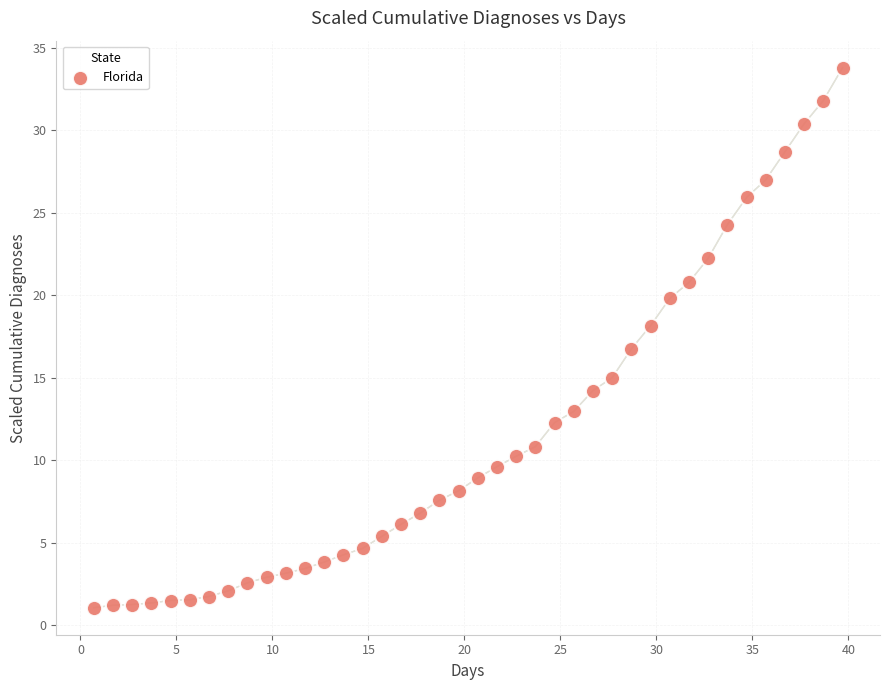

What is the range of Y values (max minus min)?

32.7